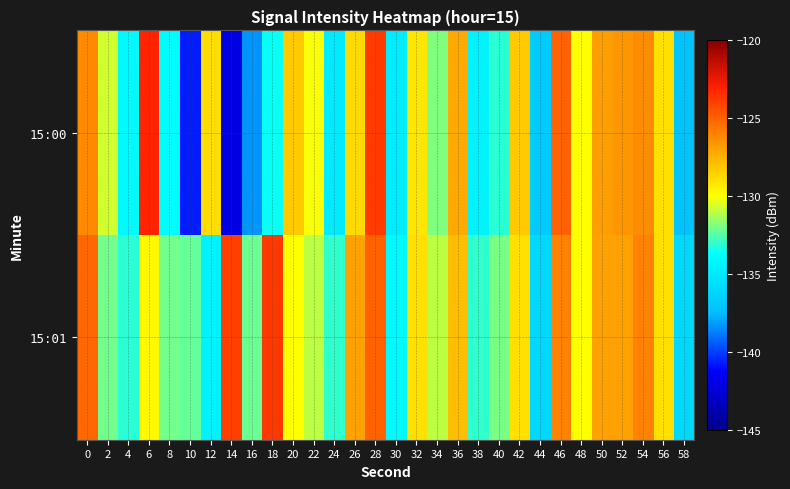

Between 56 and 46, which is larger?

46